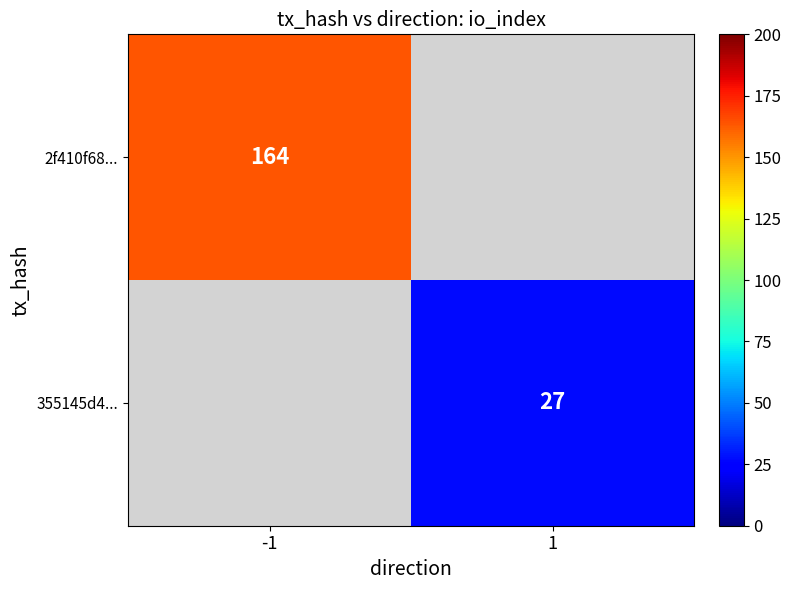

At how many categories does at least one series exceed 67?

1